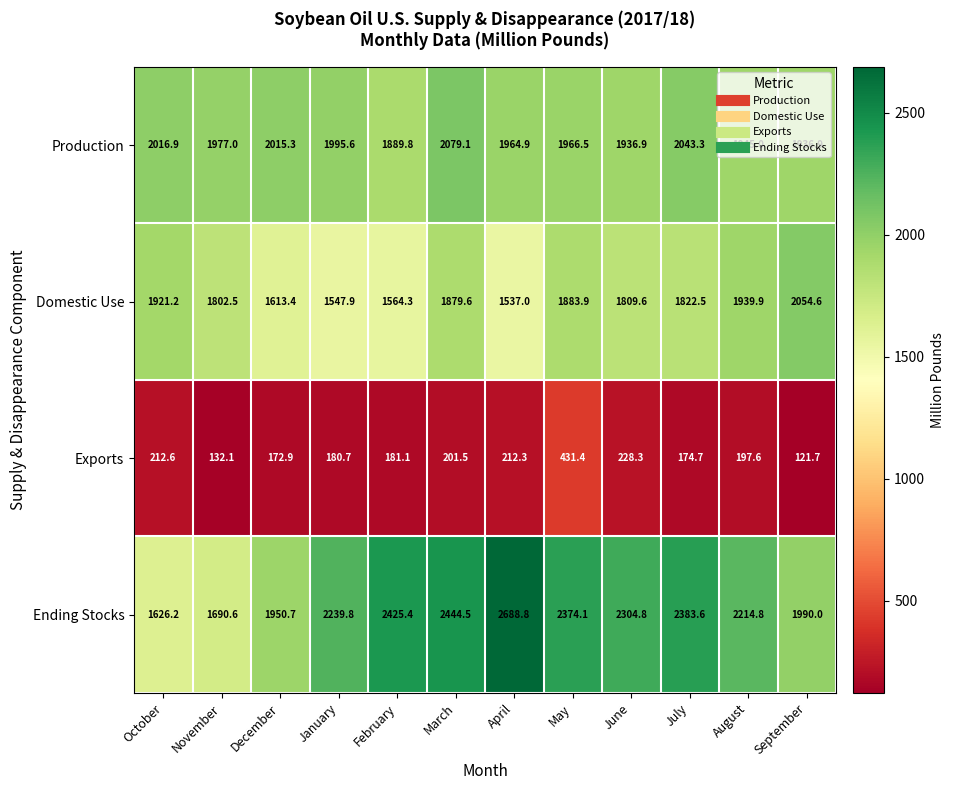

What is the total value across all series at June?

6279.6